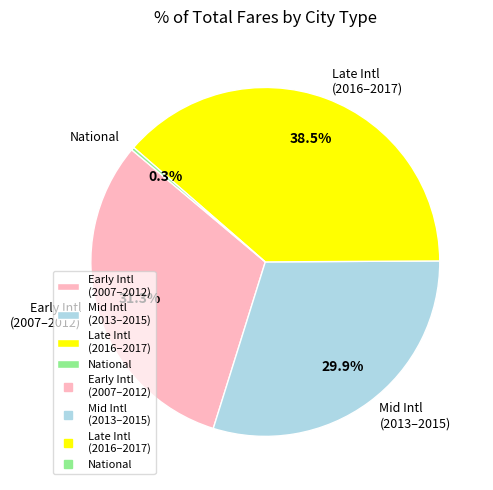

Which slice is the largest?

Late Intl (2016–2017)